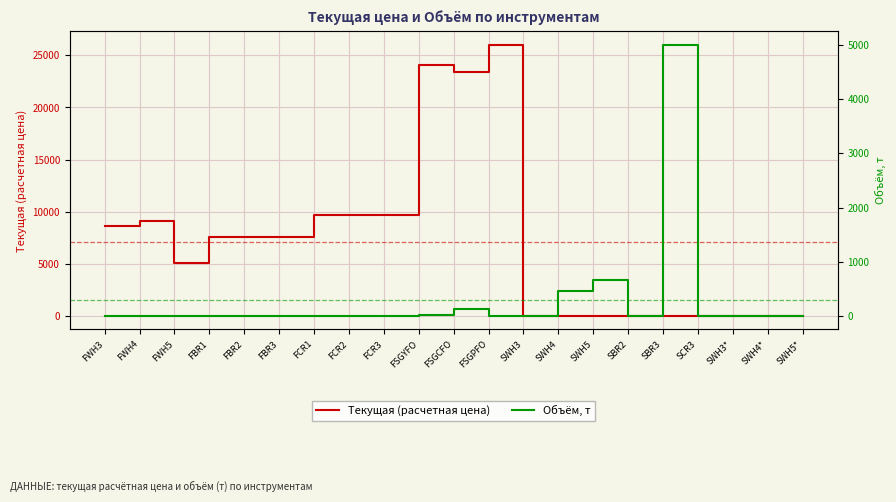

What is the difference between the Текущая (расчетная цена) values at SBR2 and FBR3?

7594.7